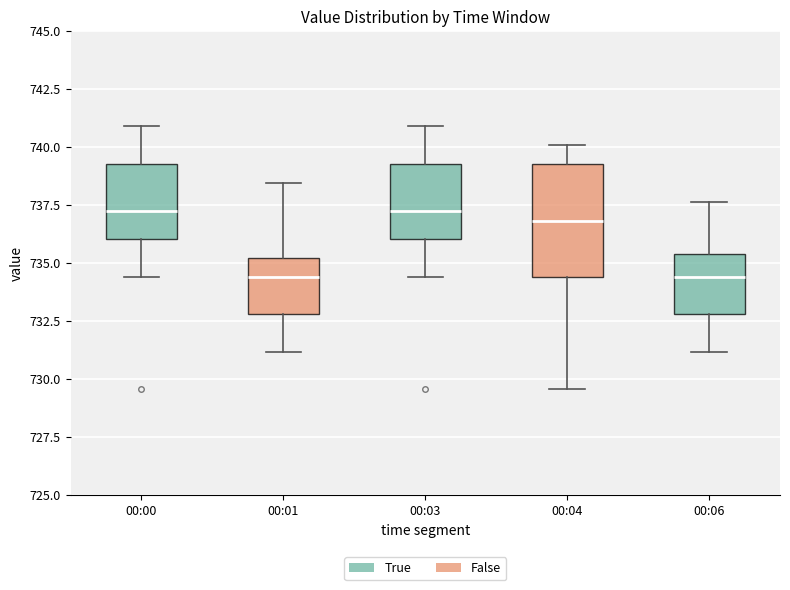

Which box is the tallest, from its lower edge to its upper edge?

00:04